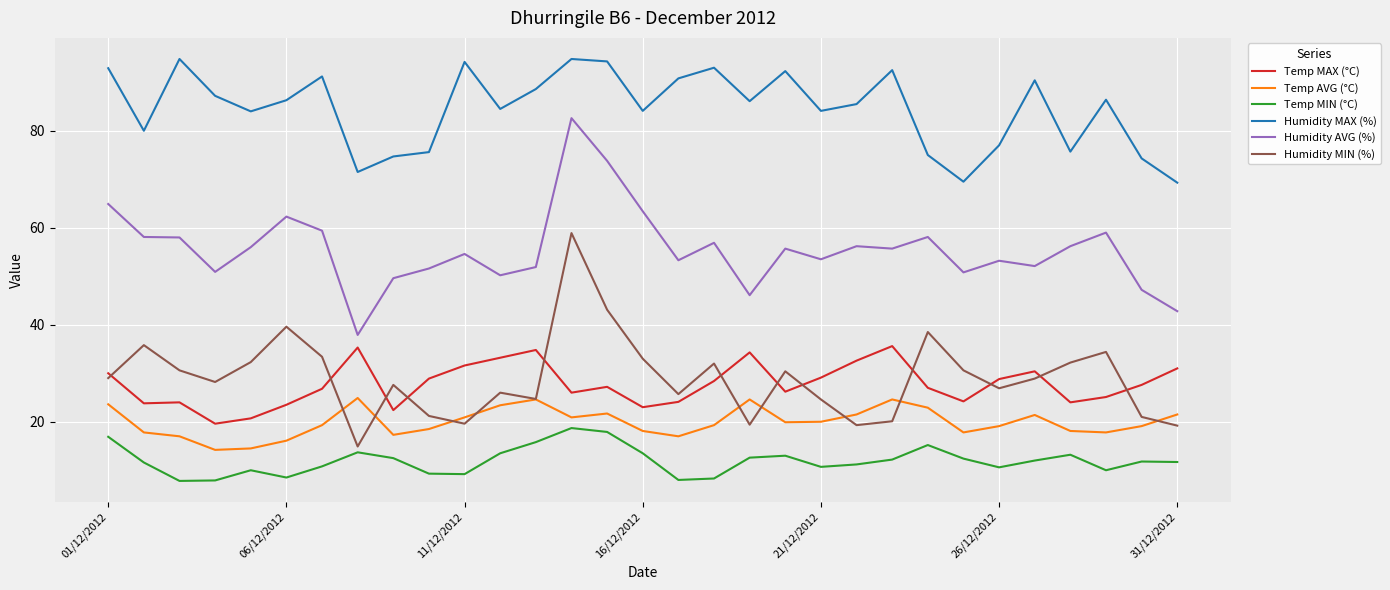

Count the number of categories in the chart.

31